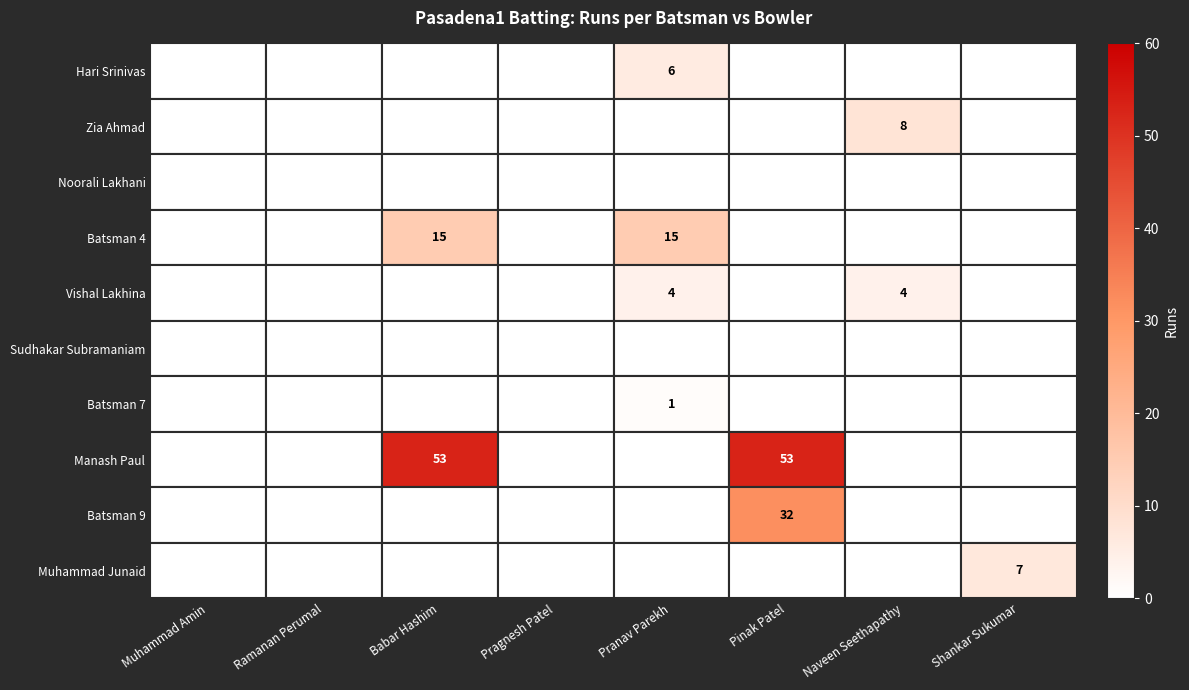

Is it true that Manash Paul equals 84 at Pinak Patel?

False